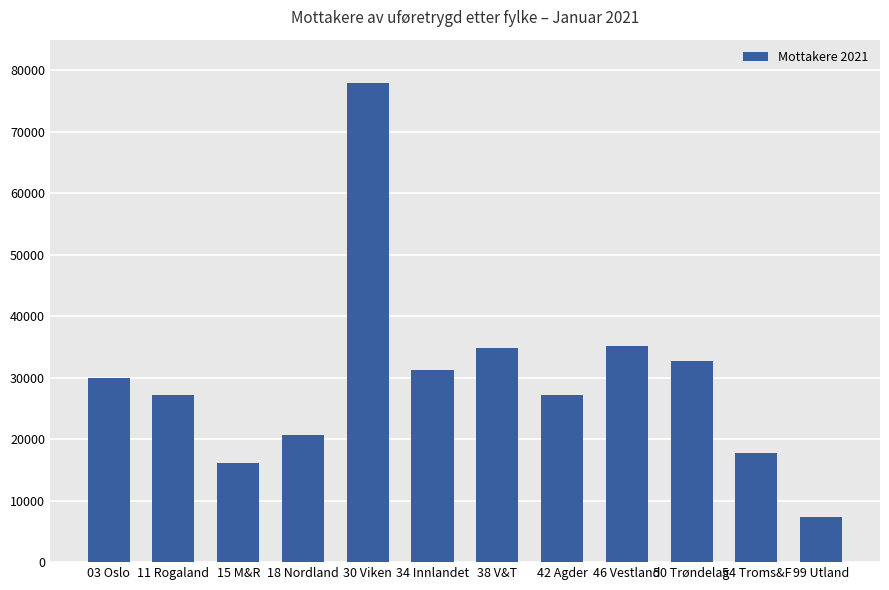

Which category has the lowest value across all series?

99 Utland